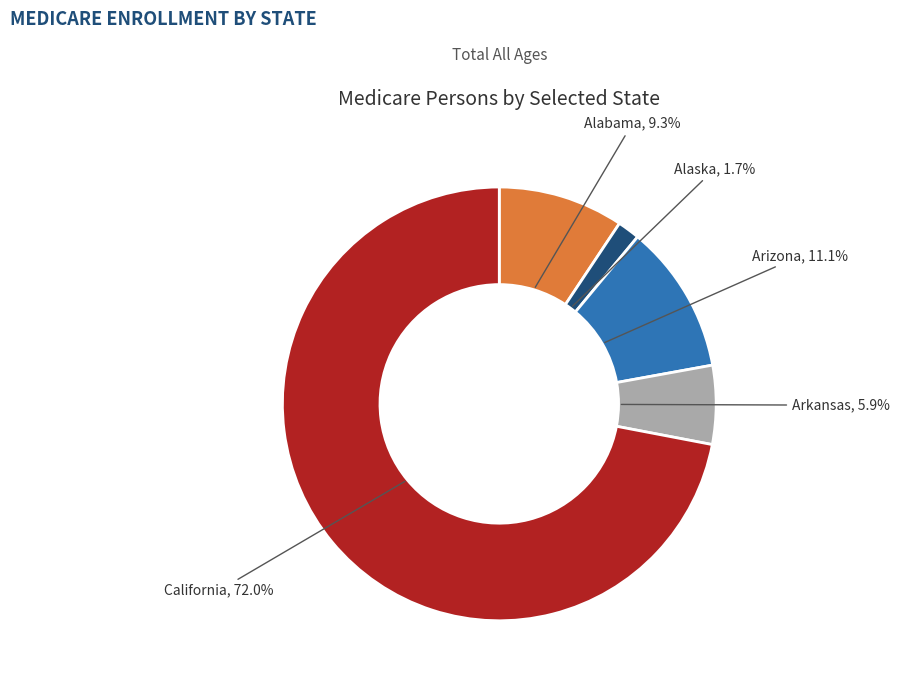

Is there any slice that represents more than half of the pie?

Yes